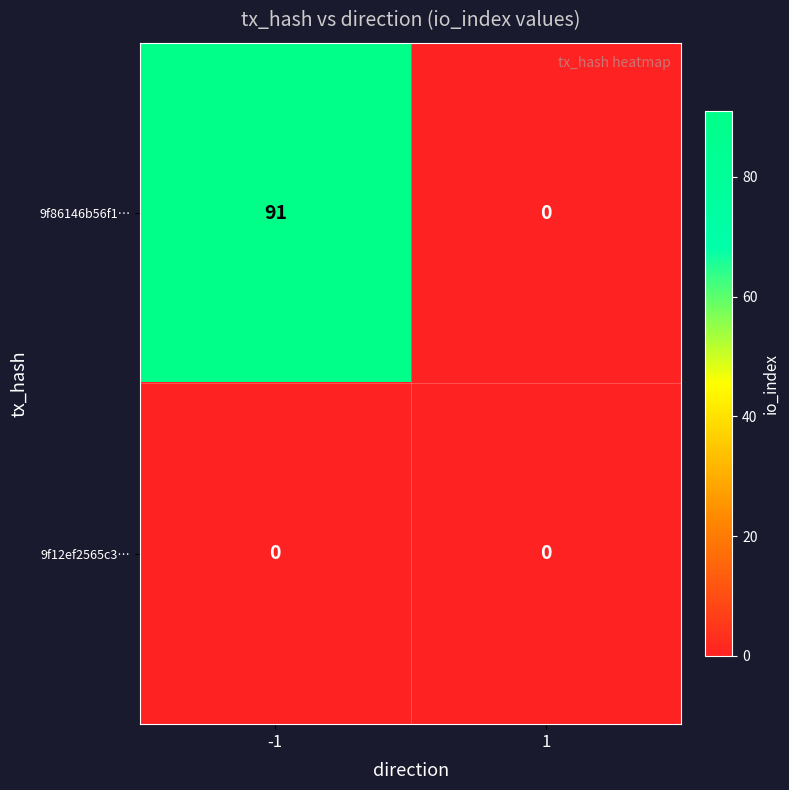

List the series in order of their overall mean, highest first.

9f86146b56f1…, 9f12ef2565c3…